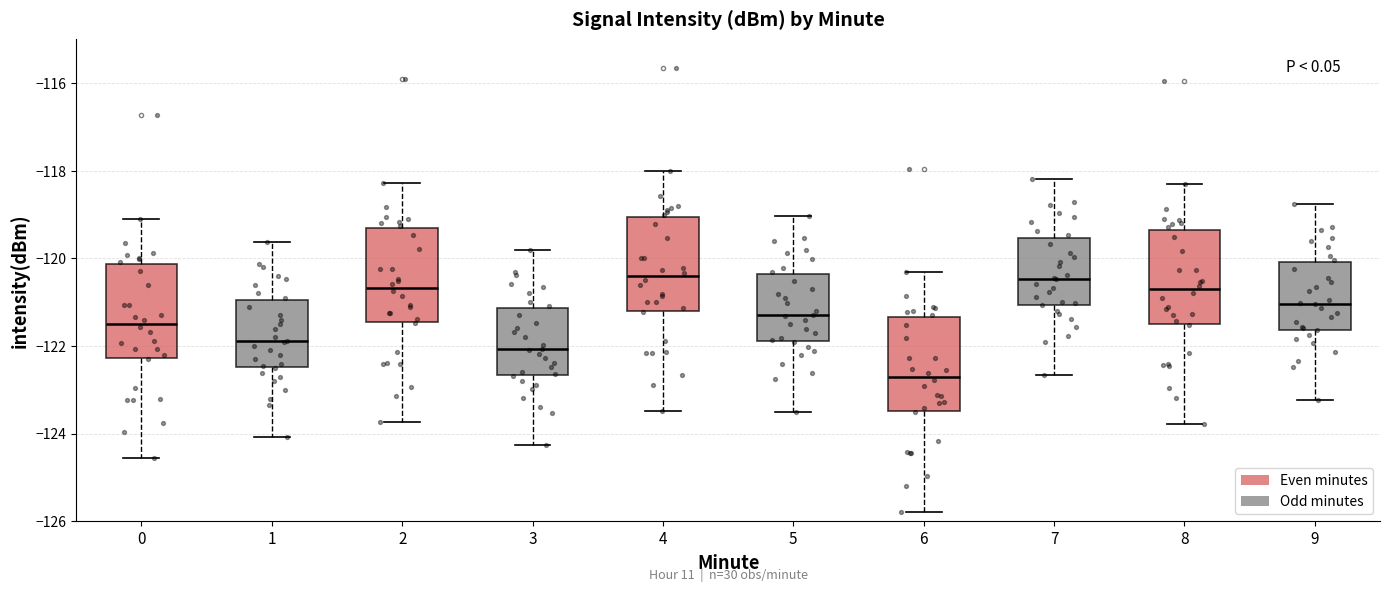

Where does the median line of the box at x = 8 sit on the y-axis? The values are not printed on the chart, so give them approximately, as read against the axis.

-120.8